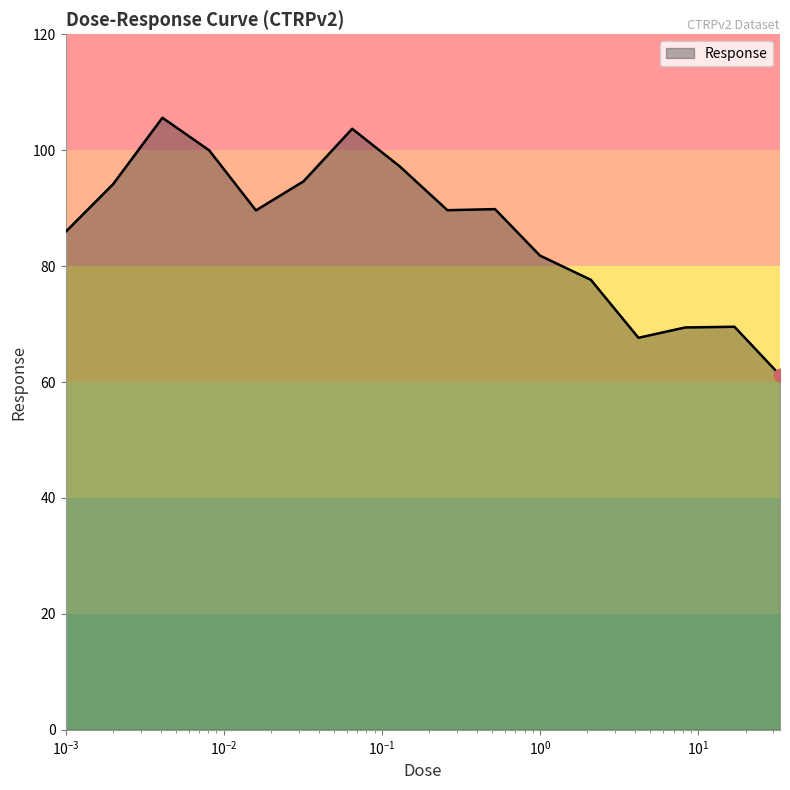

What is the maximum value shown in the chart?

105.6